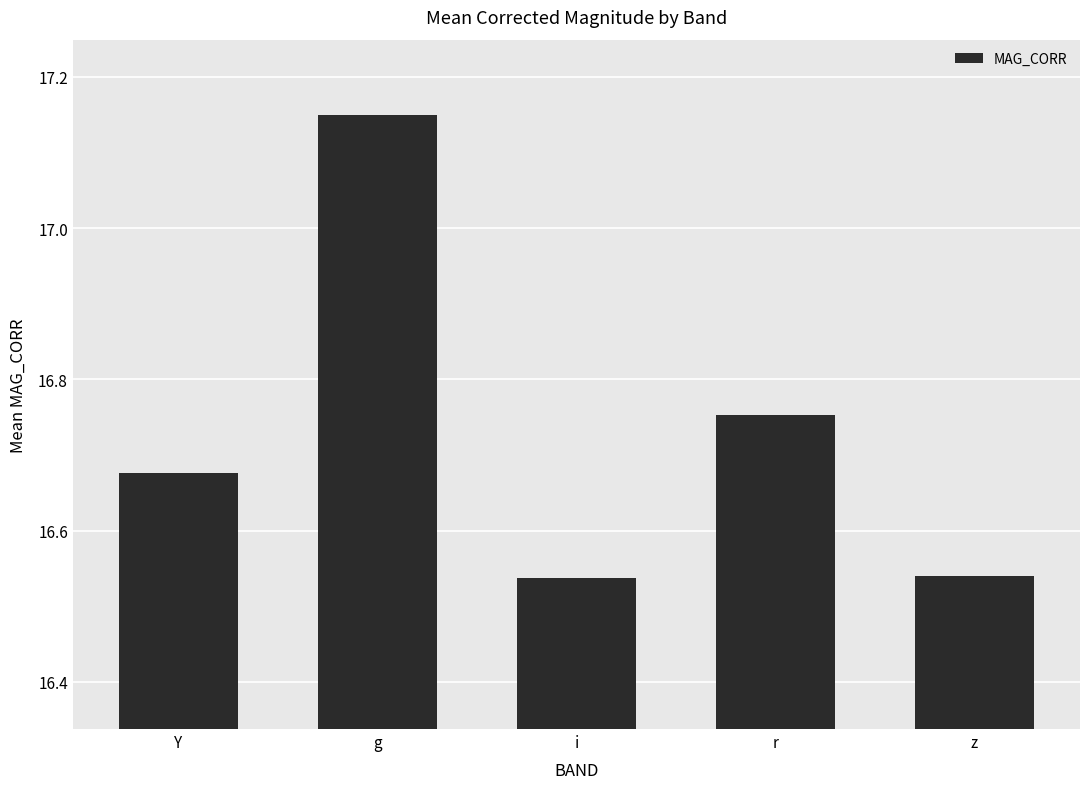

The value at r is 26.5. True or false?

False